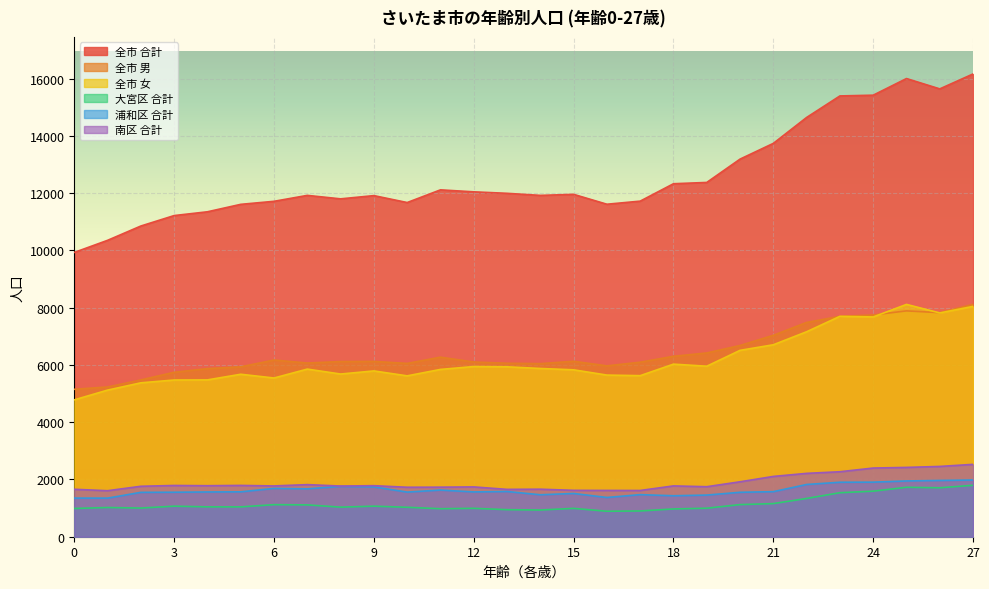

Reading right to left, extract all data points from this chart.

全市 合計: 16165	15643	16004	15423	15397	14645	13740	13190	12375	12330	11722	11614	11959	11923	11995	12047	12116	11673	11915	11802	11923	11716	11610	11350	11218	10853	10353	9930
全市 男: 8119	7826	7889	7746	7699	7485	7035	6680	6419	6302	6096	5968	6129	6046	6060	6103	6272	6054	6124	6119	6068	6172	5935	5872	5744	5477	5232	5149
全市 女: 8046	7817	8115	7677	7698	7160	6705	6510	5956	6028	5626	5646	5830	5877	5935	5944	5844	5619	5791	5683	5855	5544	5675	5478	5474	5376	5121	4781
大宮区 合計: 1797	1709	1727	1591	1537	1337	1157	1122	996	970	900	890	990	933	945	992	978	1028	1067	1033	1112	1120	1042	1043	1067	1001	1020	987
浦和区 合計: 1981	1966	1948	1906	1903	1825	1574	1552	1455	1431	1470	1371	1511	1466	1580	1565	1630	1559	1741	1759	1673	1688	1568	1563	1554	1550	1348	1349
南区 合計: 2528	2455	2421	2399	2270	2213	2106	1919	1747	1775	1615	1617	1620	1660	1654	1740	1731	1728	1783	1770	1820	1774	1792	1782	1790	1762	1607	1657